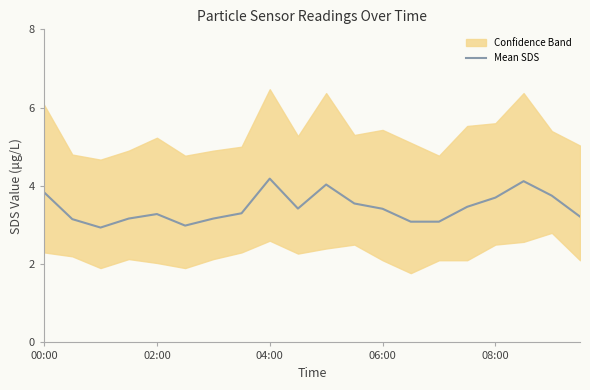

How many values exceed 3?

18